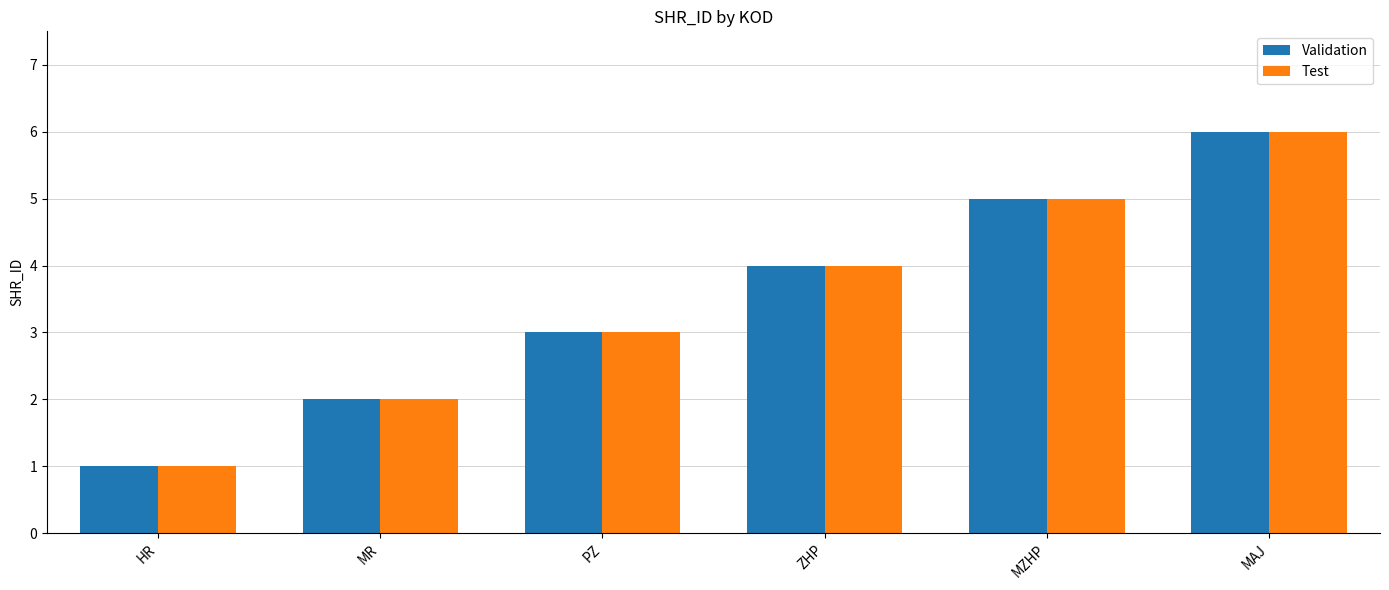

The Validation series shows 6 at ZHP. True or false?

False